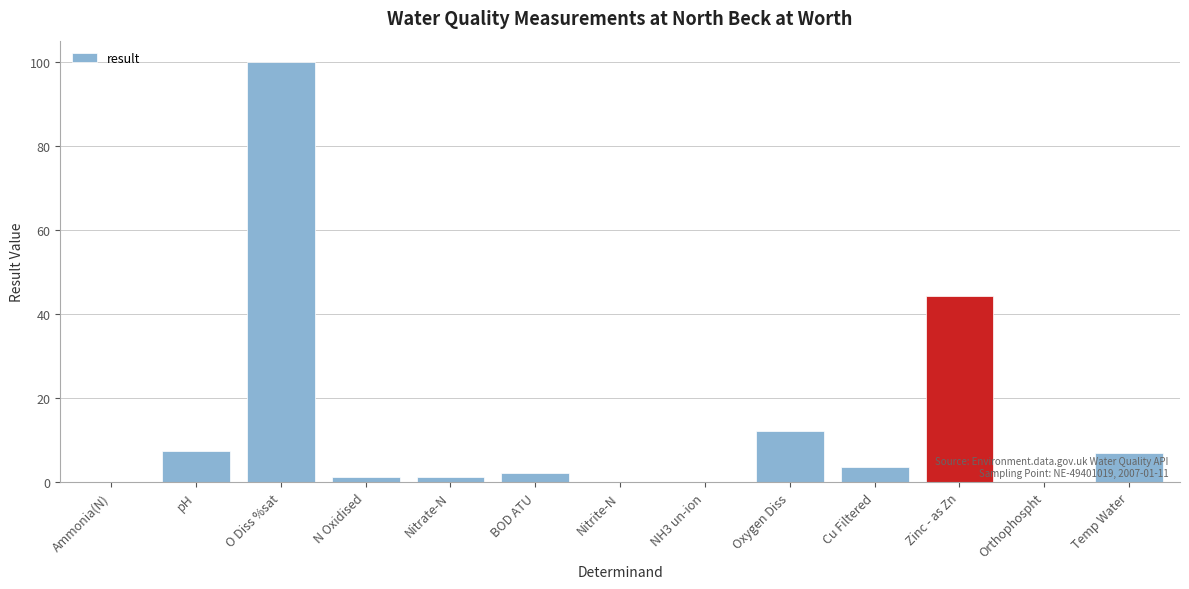

What is the change in value from Nitrate-N to BOD ATU?

+0.9